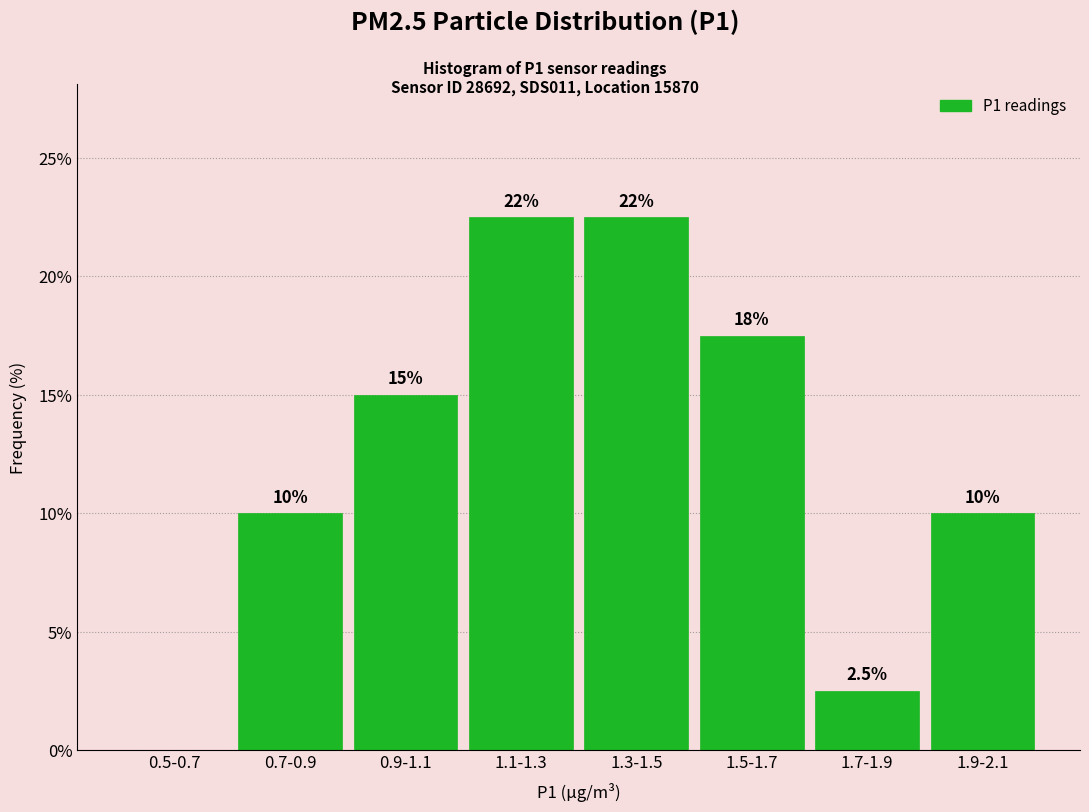

Reading left to right, transcribe all the data shown in this chart.

0.5-0.7=0.0	0.7-0.9=10.0	0.9-1.1=15.0	1.1-1.3=22.5	1.3-1.5=22.5	1.5-1.7=17.5	1.7-1.9=2.5	1.9-2.1=10.0